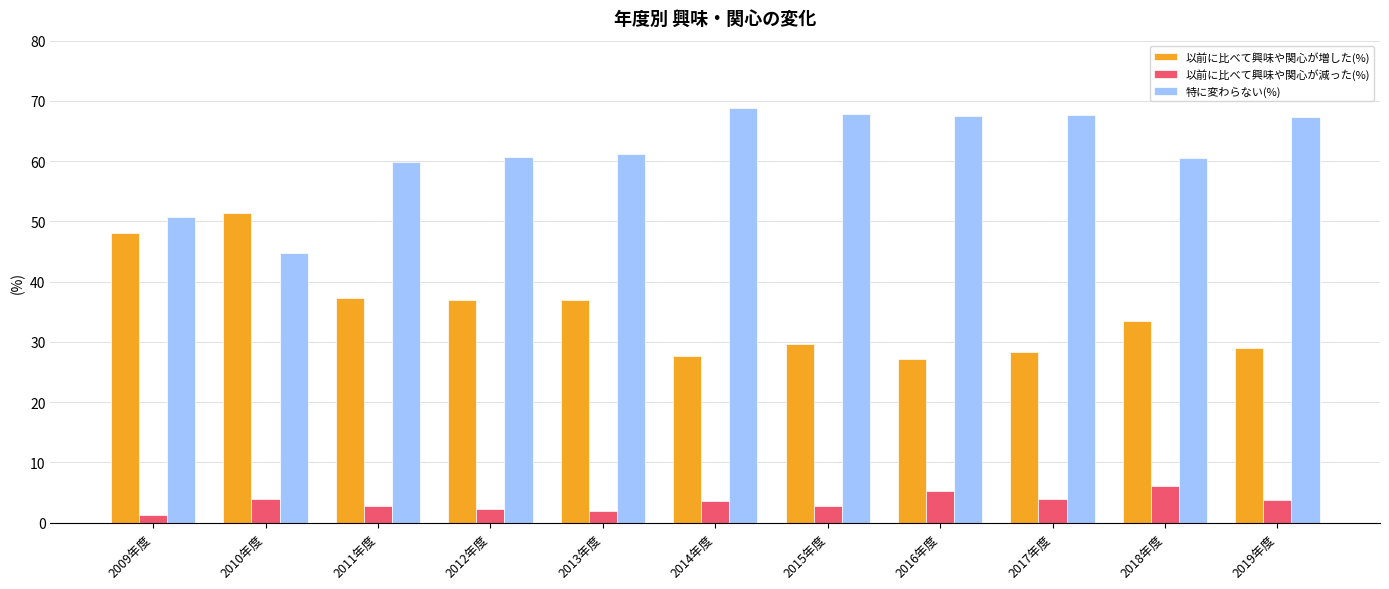

How many values in the 以前に比べて興味や関心が増した(%) series exceed 33?

6